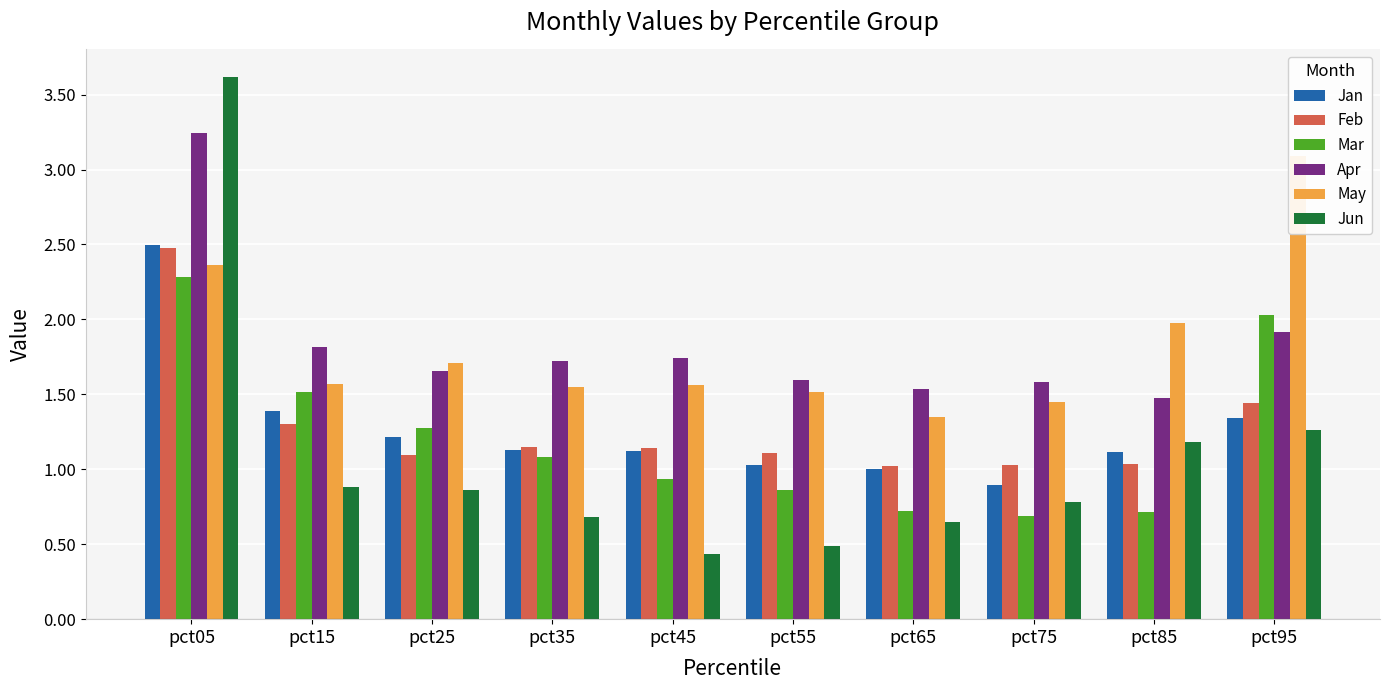

Is it true that Feb equals 1.0 at pct85?

True